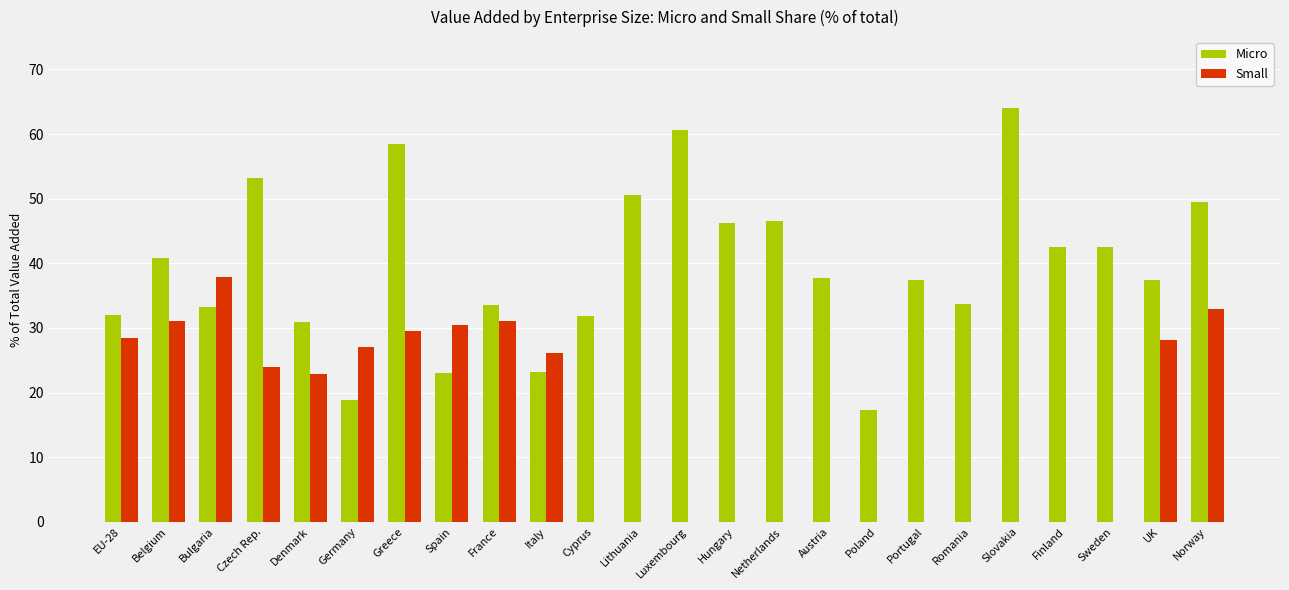

What is the total value across all series at Belgium?

71.8